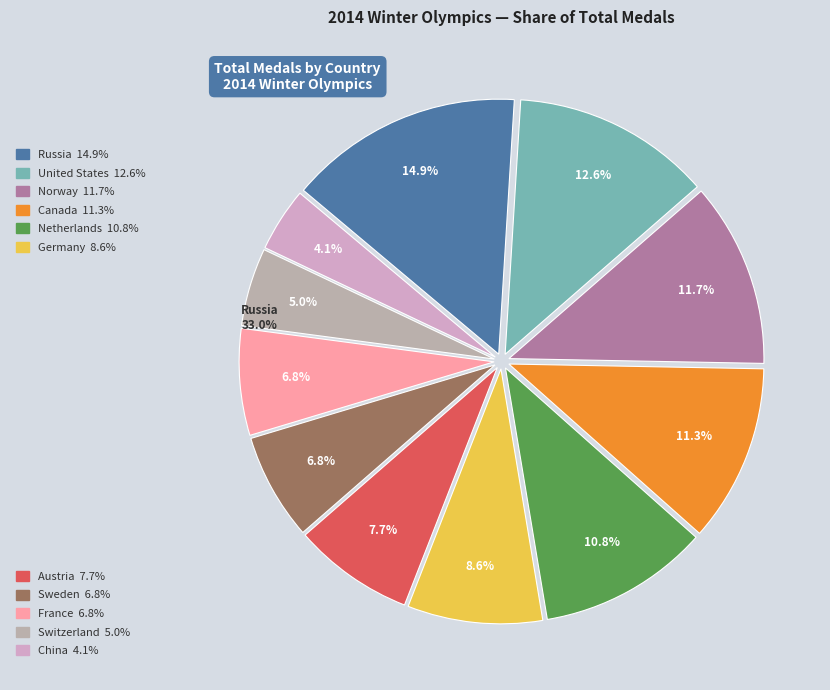

Is there any slice that represents more than half of the pie?

No